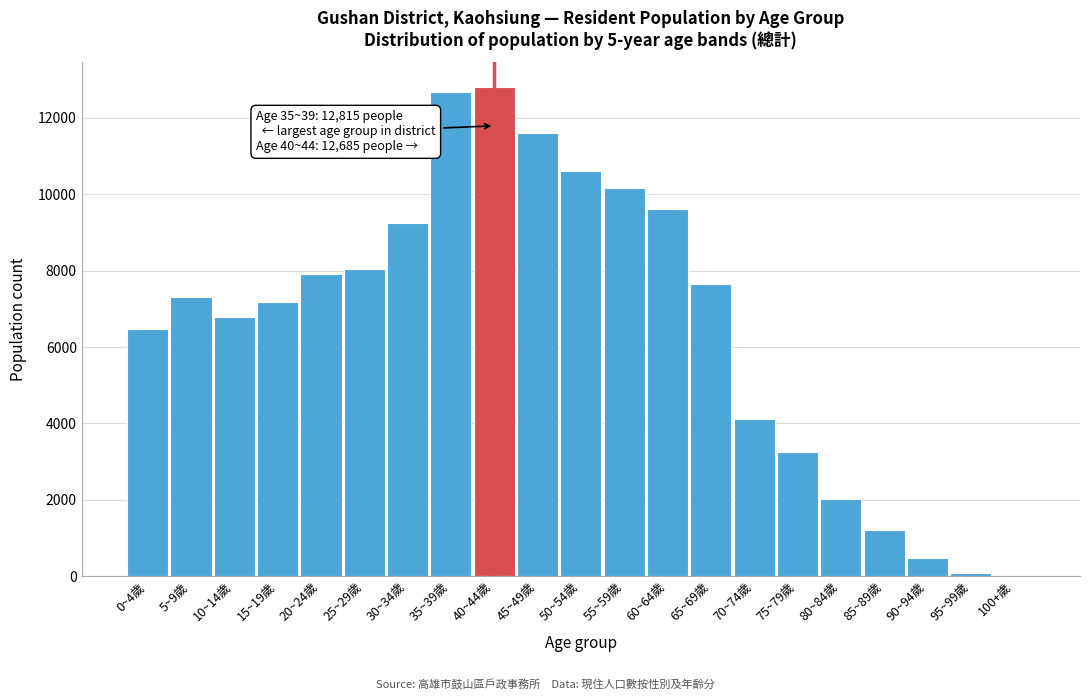

Reading left to right, extract all data points from this chart.

0~4歲=6465	5~9歲=7318	10~14歲=6786	15~19歲=7167	20~24歲=7902	25~29歲=8047	30~34歲=9249	35~39歲=12685	40~44歲=12815	45~49歲=11601	50~54歲=10599	55~59歲=10155	60~64歲=9615	65~69歲=7649	70~74歲=4120	75~79歲=3254	80~84歲=2028	85~89歲=1221	90~94歲=485	95~99歲=85	100+歲=13